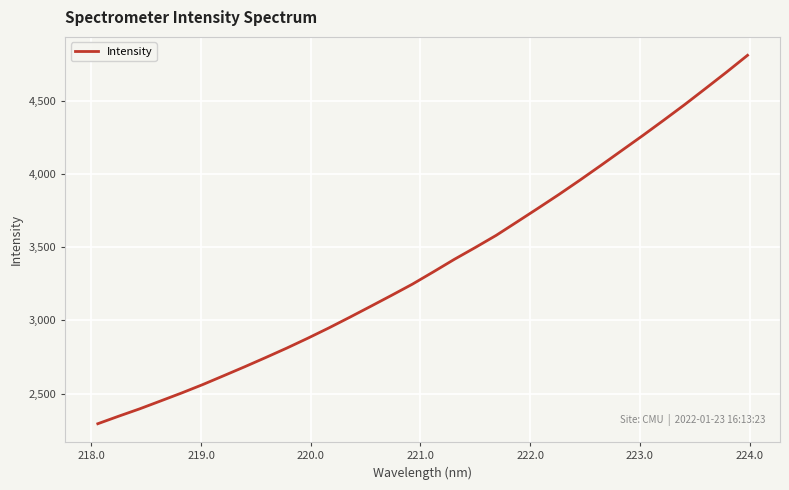

Reading left to right, what are all the values shown in this chart?

2295.6	2347.2	2397.4	2451.3	2505.6	2562.6	2623.0	2684.1	2746.9	2811.0	2878.2	2948.0	3021.0	3095.6	3170.9	3247.6	3331.4	3416.9	3497.6	3580.7	3672.9	3765.8	3860.0	3957.6	4058.0	4160.0	4261.8	4366.4	4472.6	4582.9	4694.1	4808.7